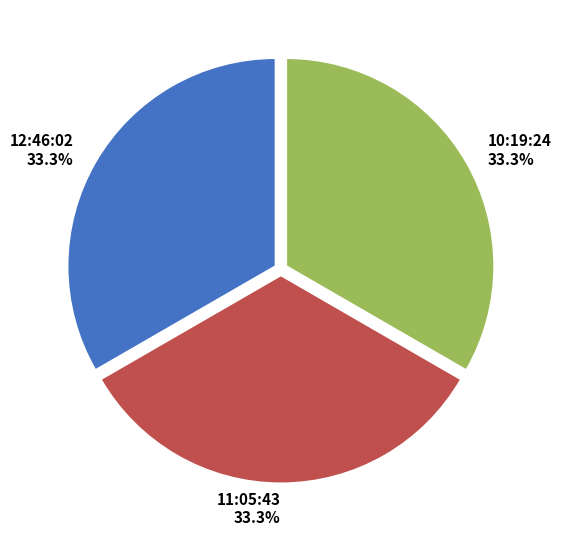

Count the number of slices in the pie.

3